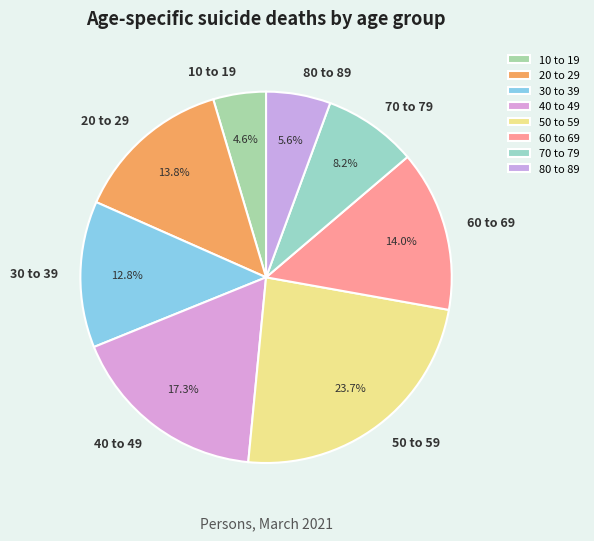

How many slices are in this pie chart?

8